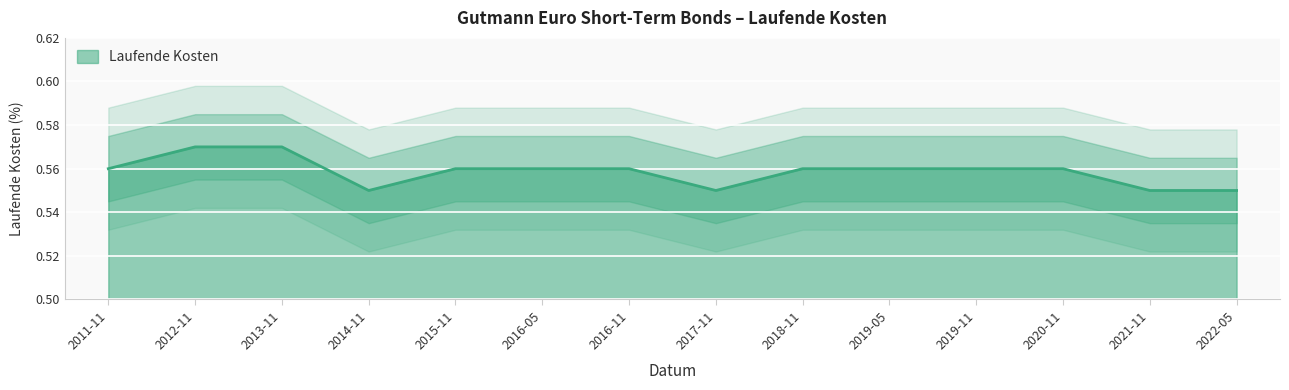

The value of Laufende Kosten at 2020-11 is 0.8. True or false?

False